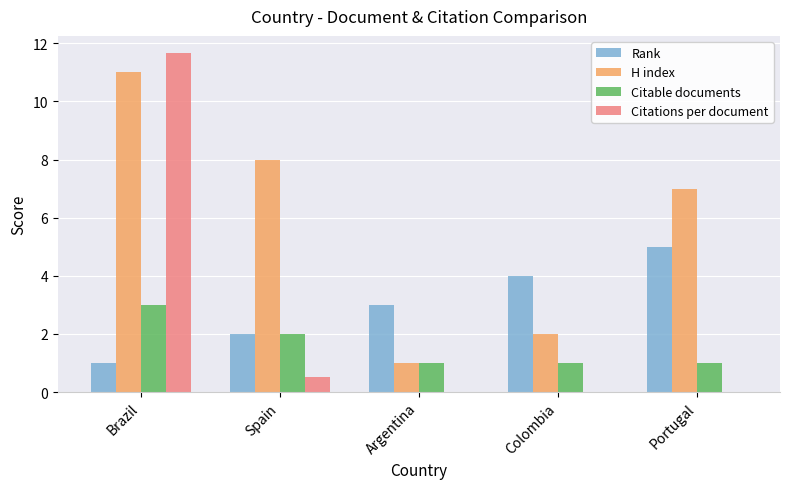

What is the greatest value displayed?

11.7